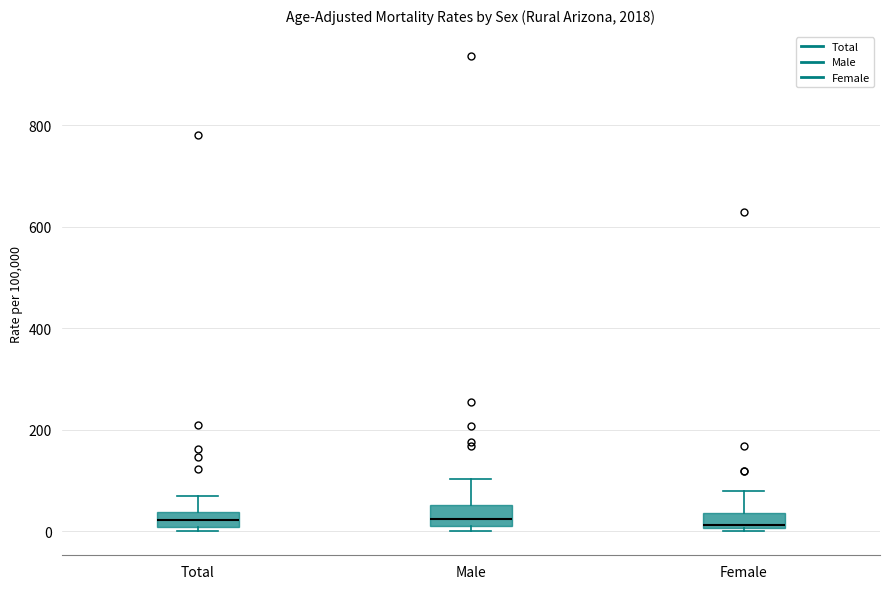

Where is the upper edge of the box for Female on the y-axis? The values are not printed on the chart, so give them approximately, as read against the axis.

40